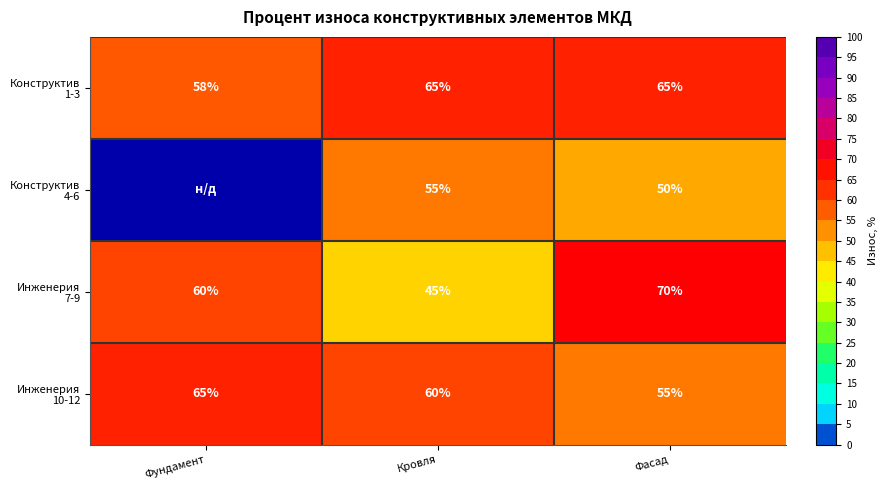

What is the spread (max minus min) of values at Фасад?

20